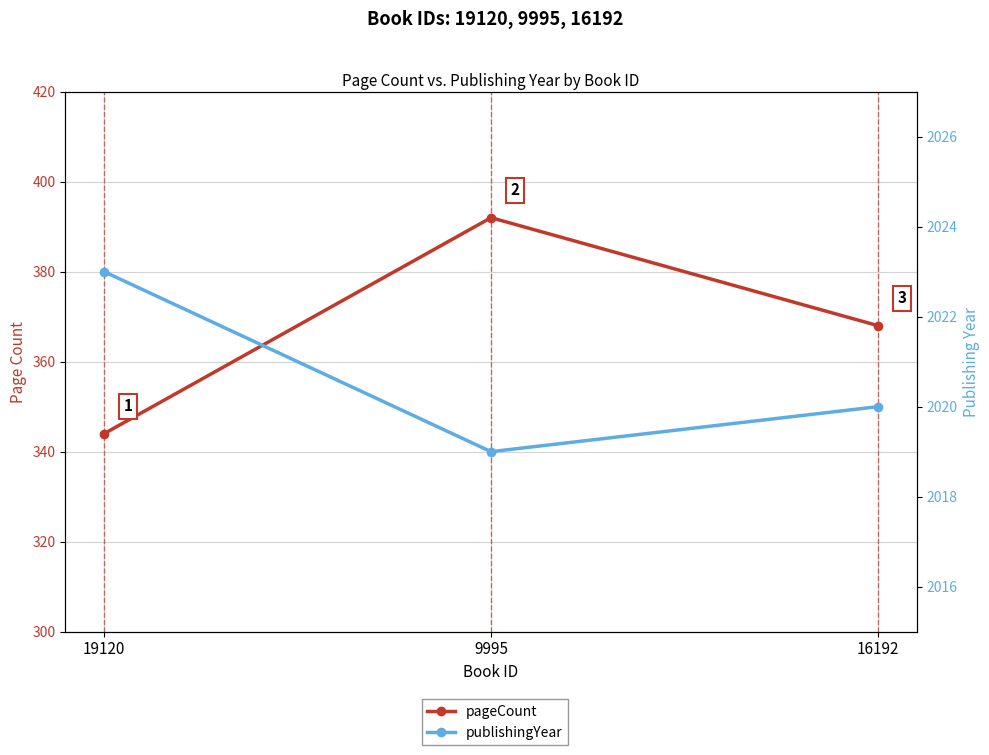

Between 9995 and 16192, which is larger?

9995